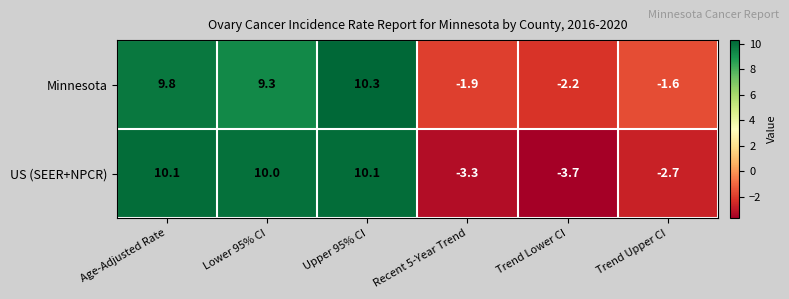

What is the total value across all series at Trend Lower CI?

-5.9